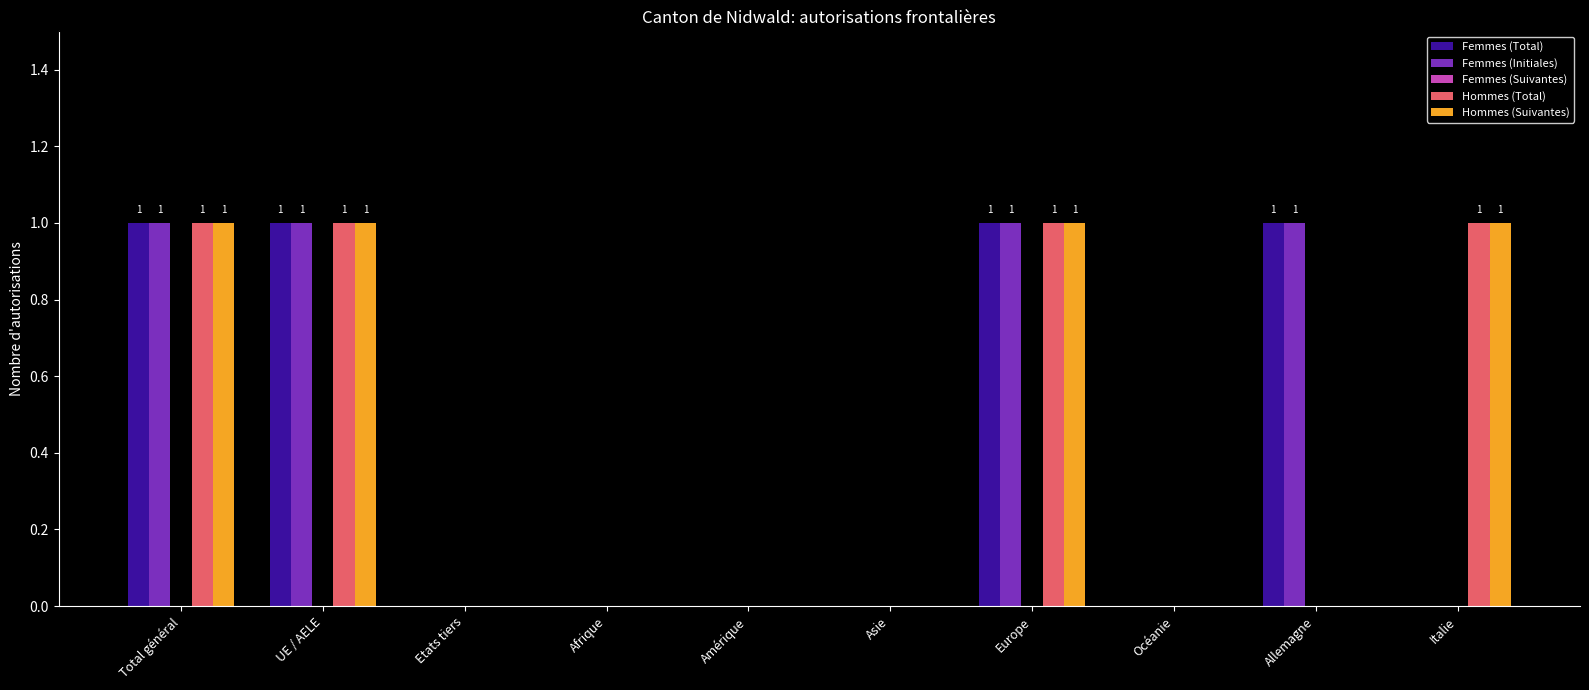

What is the total value across all series at Europe?

4